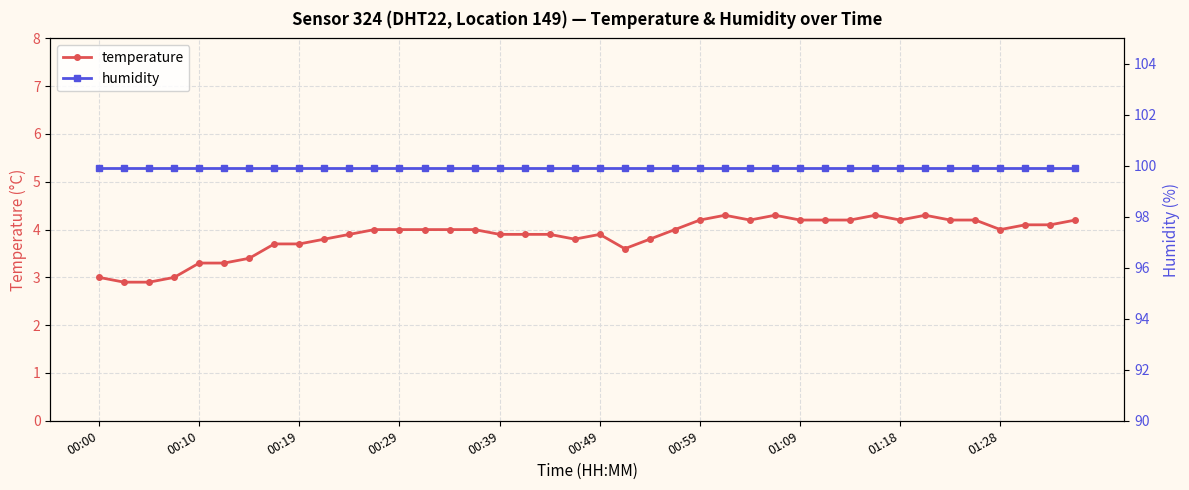

What is the total value across all series at 31?

104.2